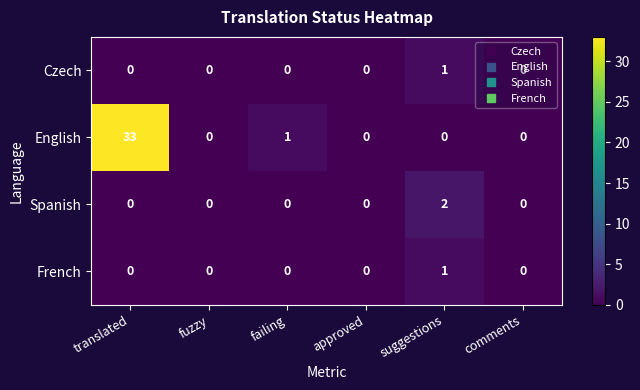

The value of English at suggestions is 0. True or false?

True